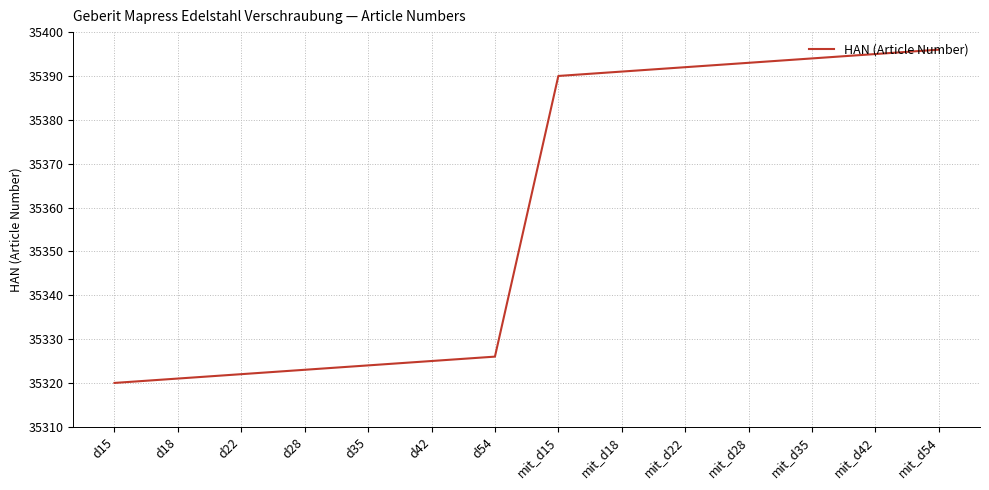

What is the difference between the values at d35 and mit_d42?

71